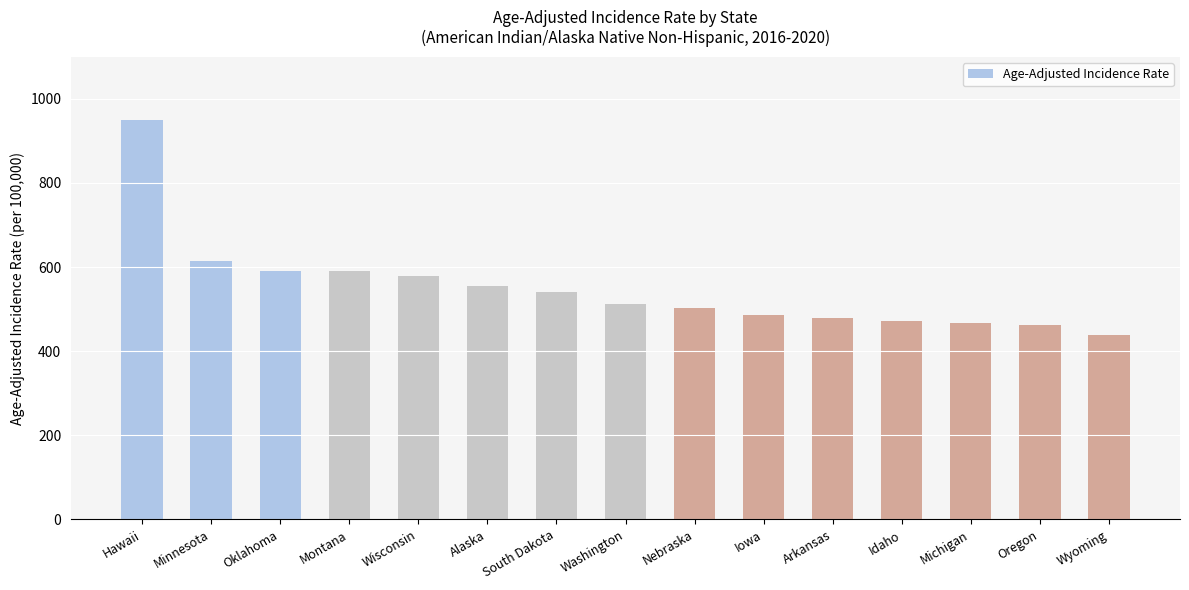

What is the difference between the maximum and minimum values?

510.9